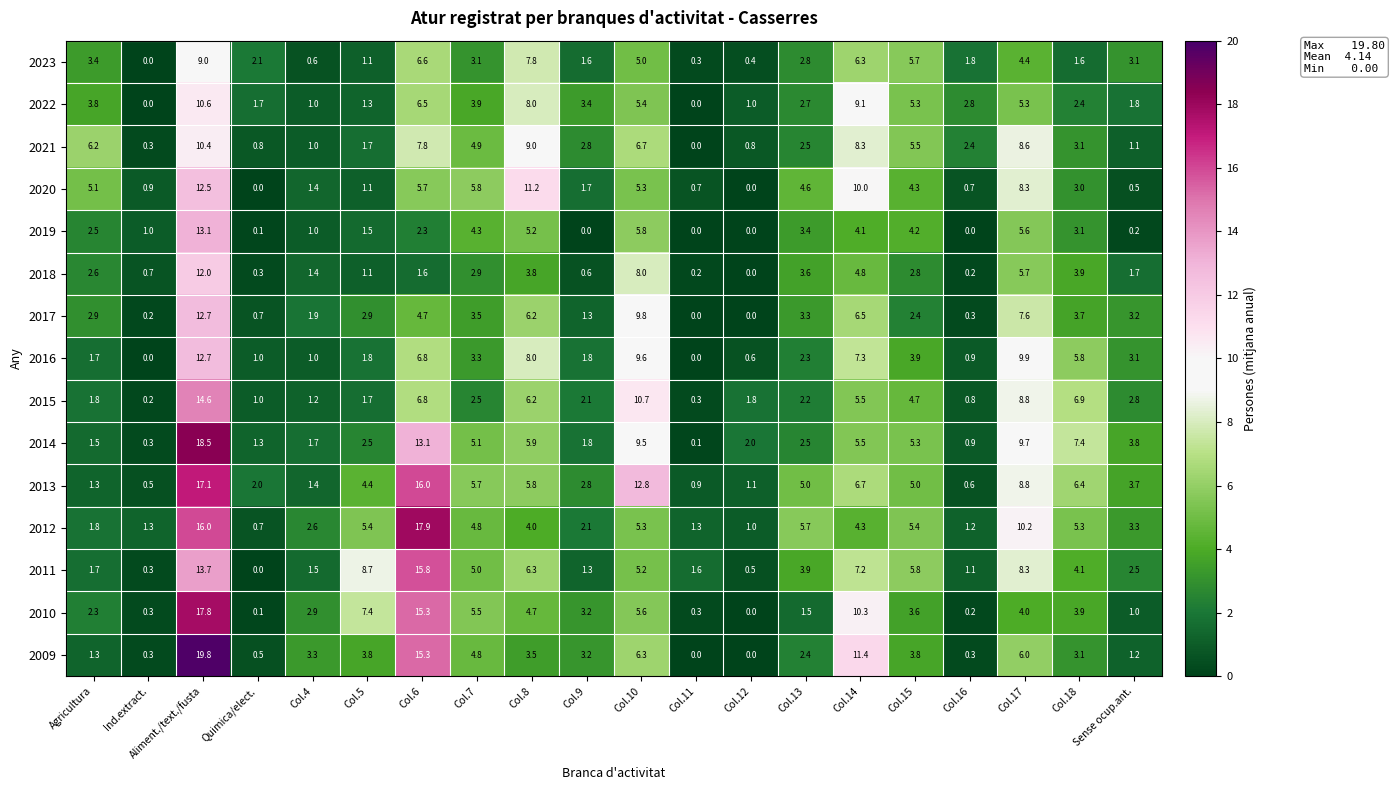

The value of 2022 at Col.7 is 1.0. True or false?

False